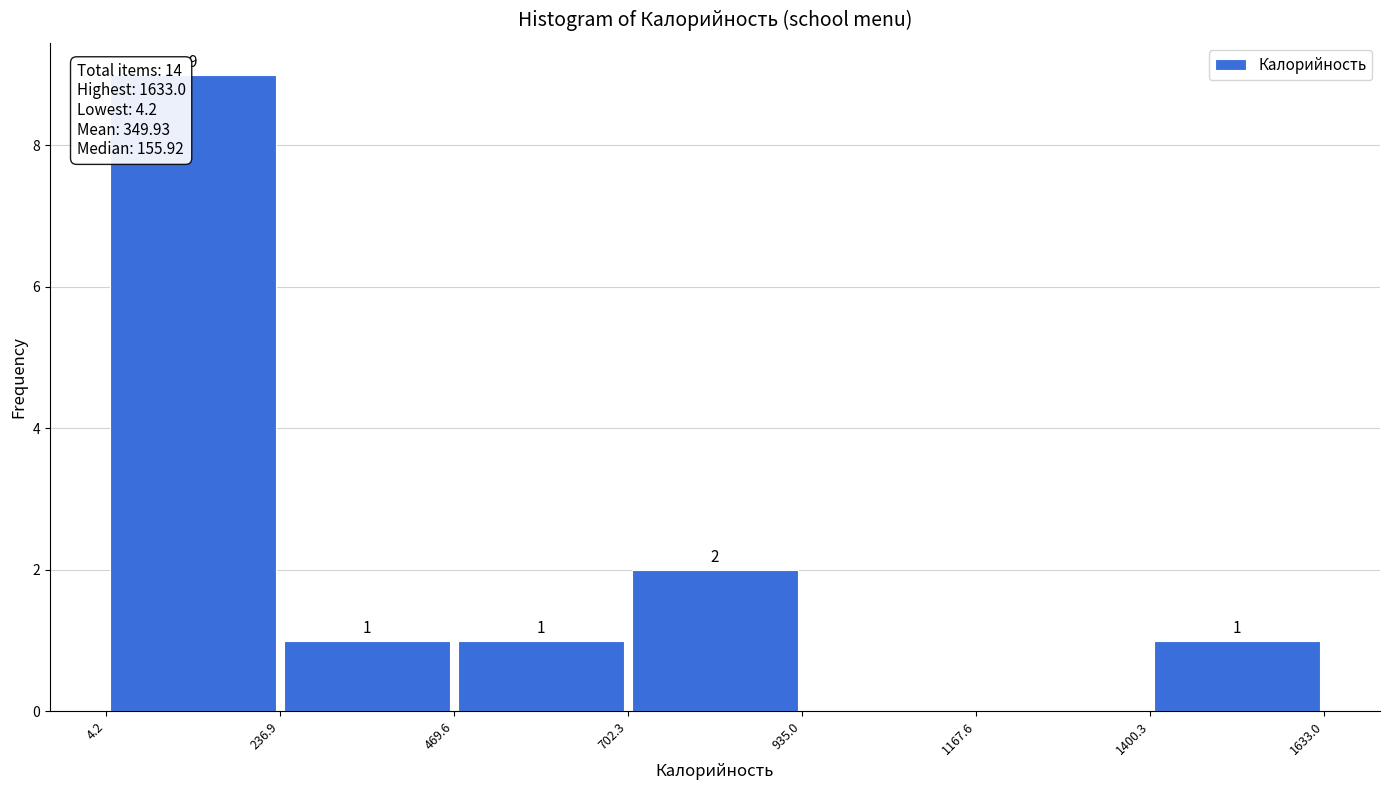

Over which range of the x-axis is the bar tallest?

4.2 to 236.9